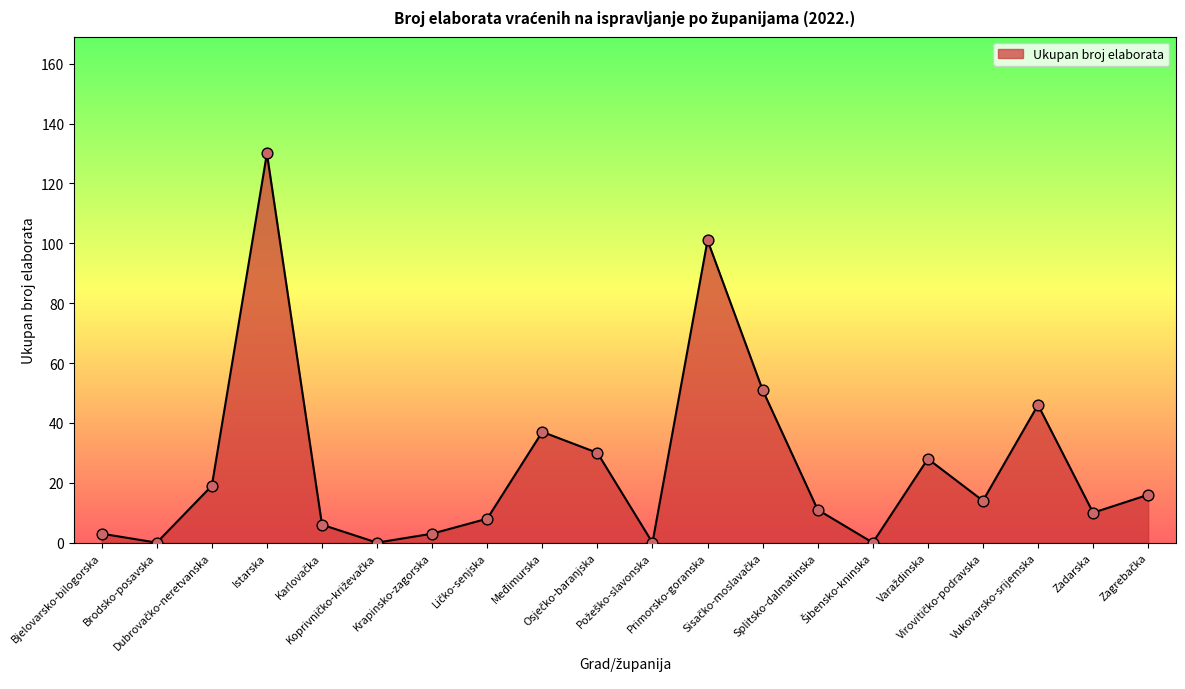

What is the greatest value displayed?

130